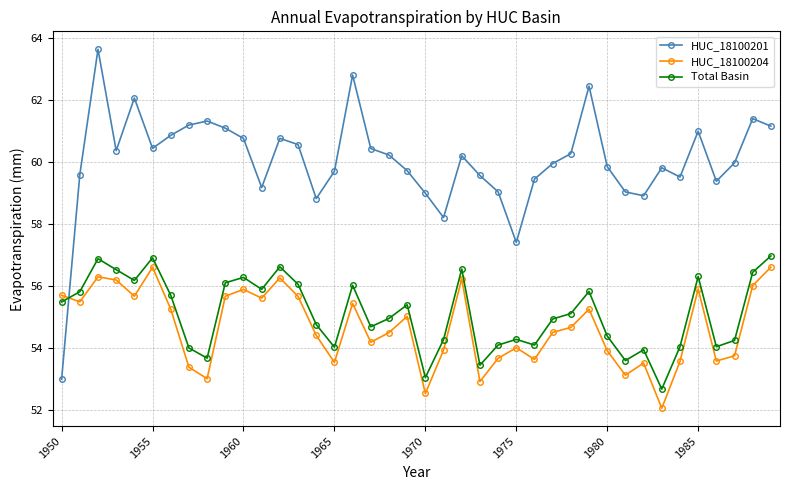

What is the difference between the second highest and second lowest values in the Total Basin series?

3.9